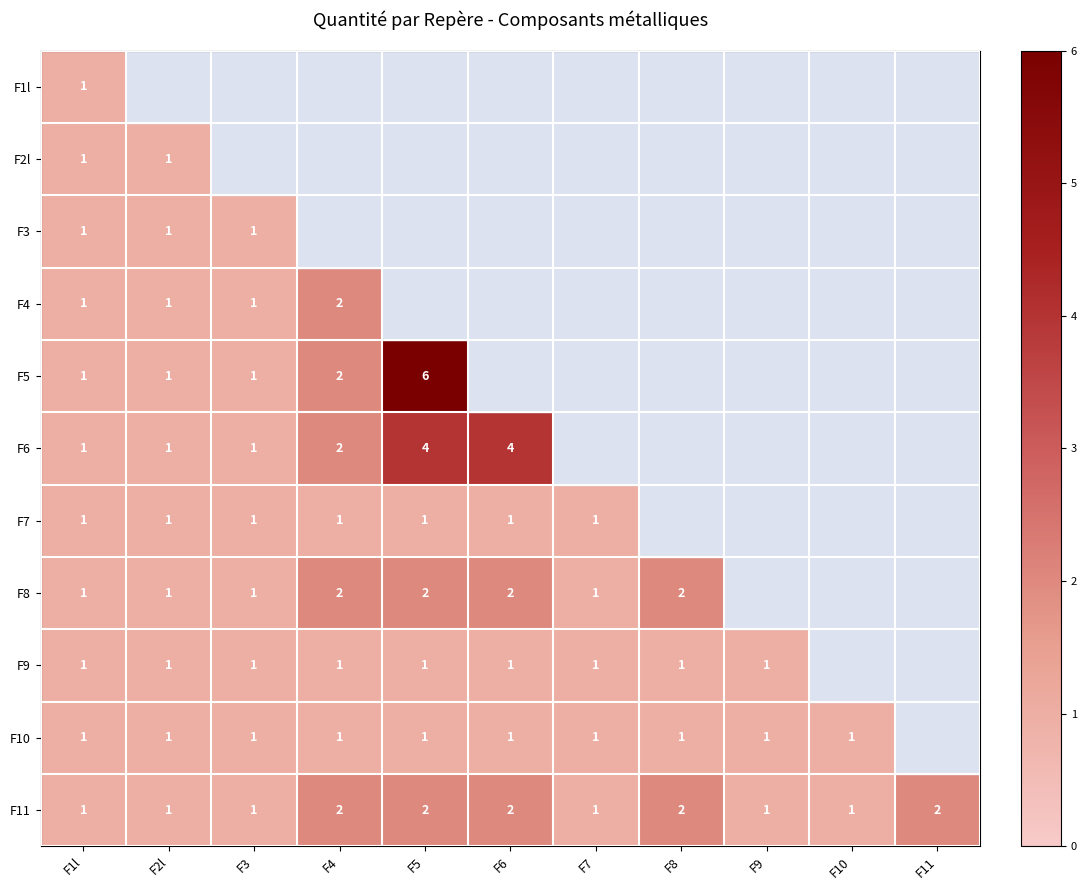

True or false: F3 has a value of 2 at F2l.

False